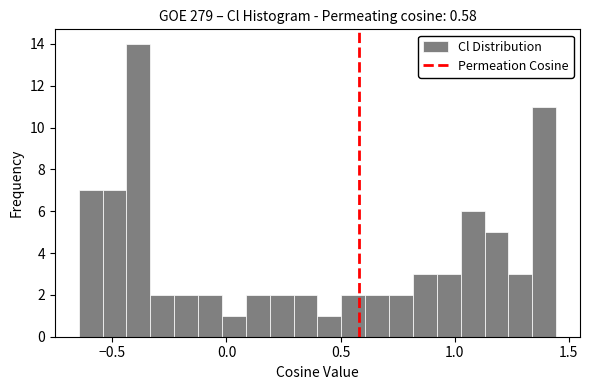

Read against the x-axis, roughly where is the centre of the tallest bar?

-0.40